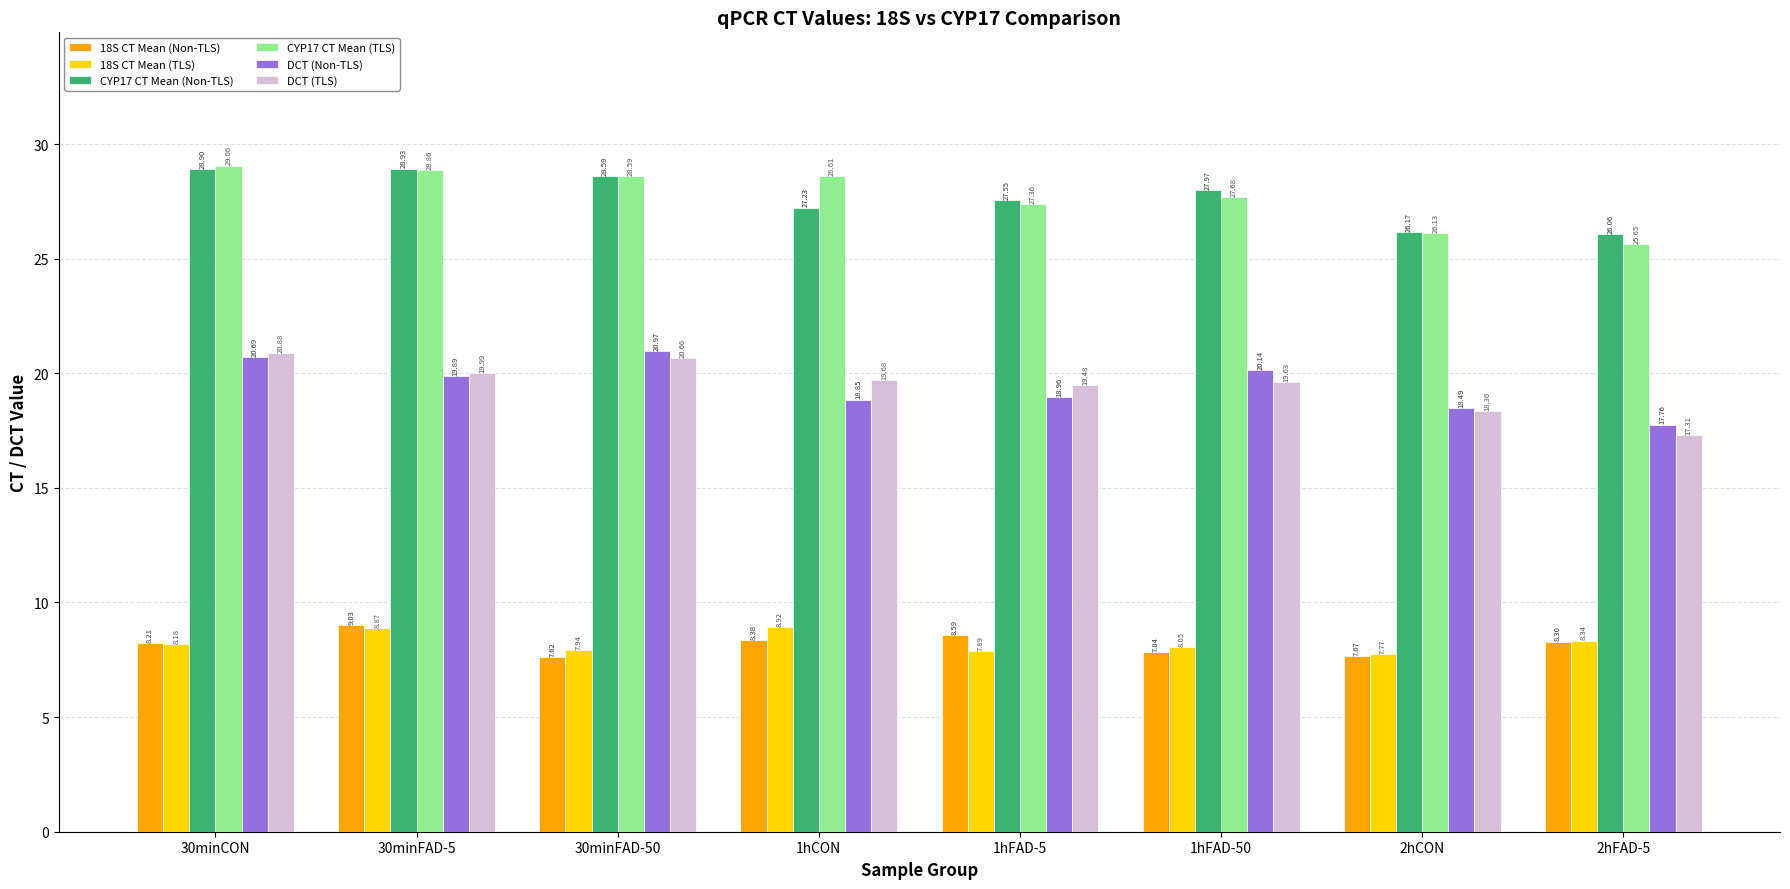

Which label corresponds to the smallest value in the chart?

30minFAD-50